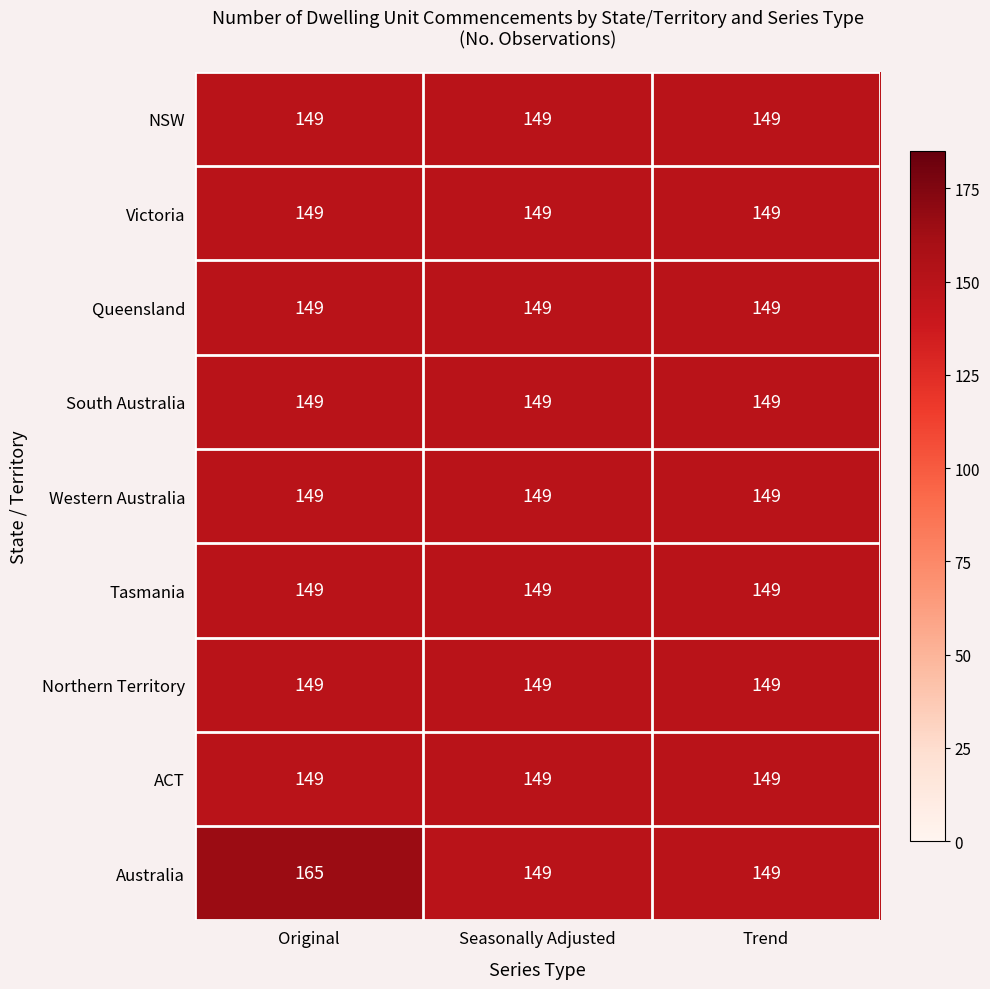

What is the lowest value of the NSW series?

149